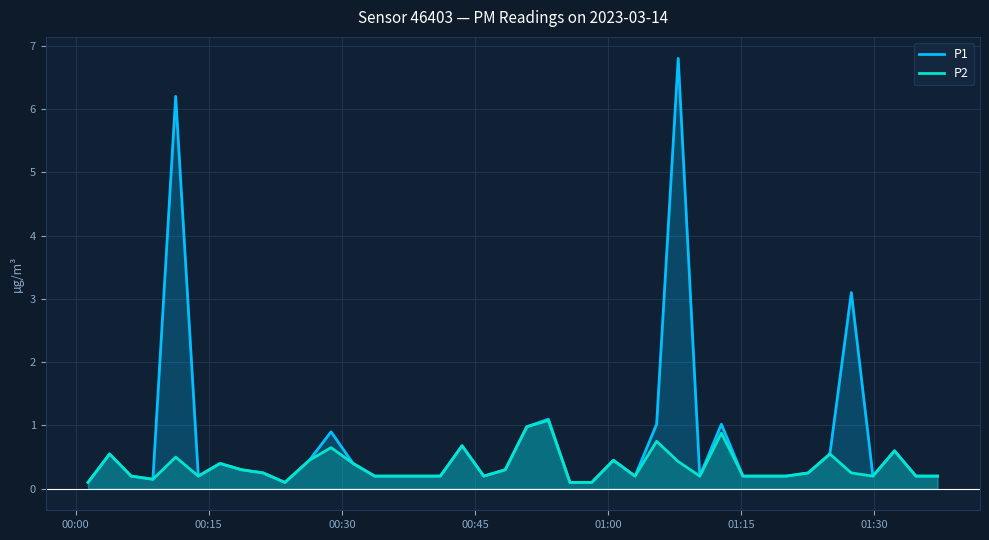

What is the maximum value for P2?

1.1